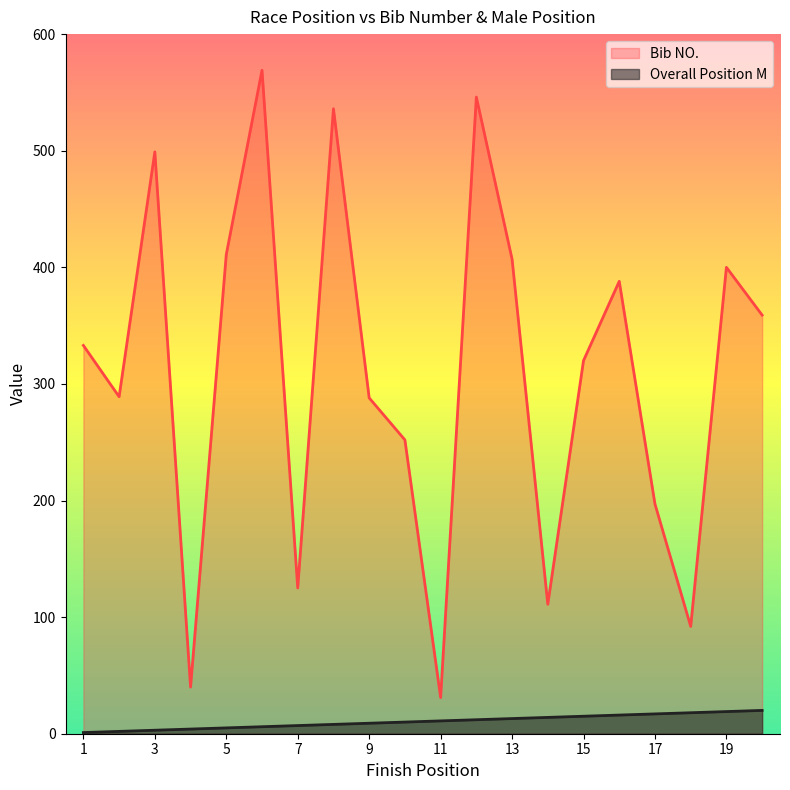

Is it true that Bib NO. equals 242 at 16?

False